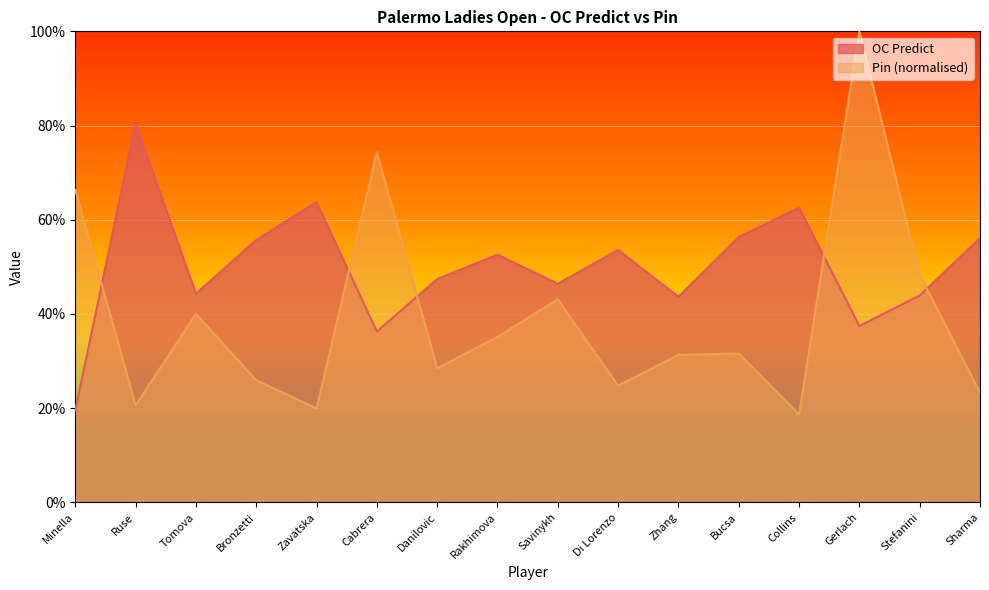

How many distinct data groups are displayed?

2